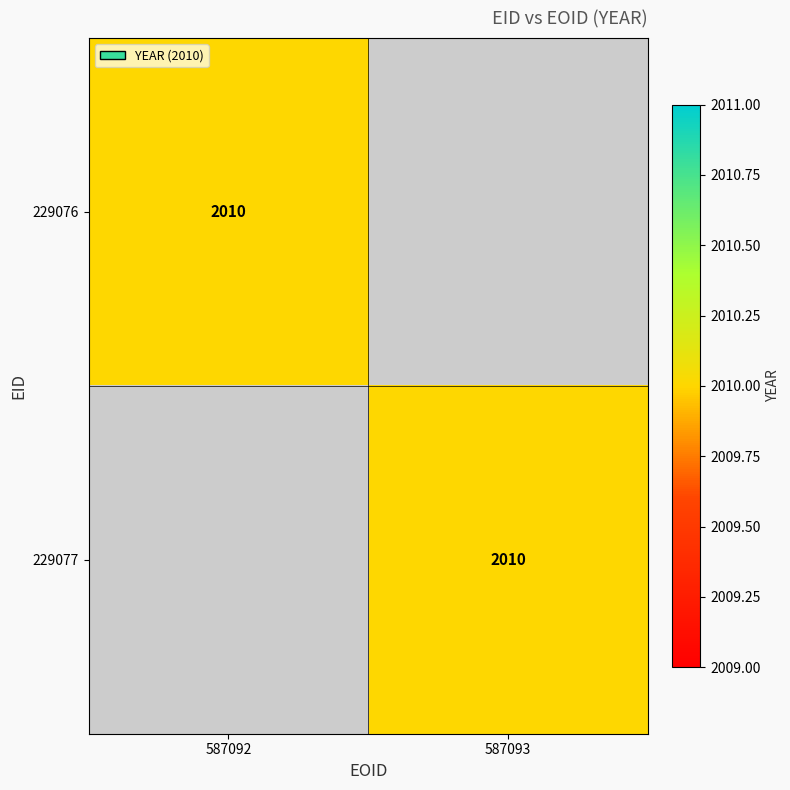

True or false: 229077 has a value of 2010 at 587093.

True